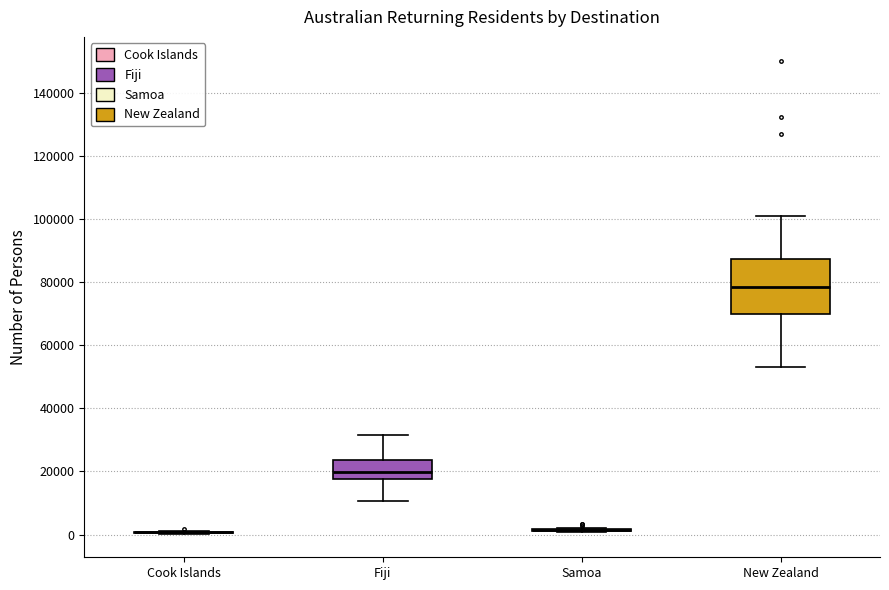

Reading left to right, transcribe this box plot: for each box, give where its median line is, the range the box spans, and where its two whiskers end, as read against the y-axis. The values are not printed on the chart, so give them approximately, as read against the axis.

Cook Islands: box collapsed to a line at 0, whiskers 0 to 2000
Fiji: median 20000, box 18000 to 24000, whiskers 10000 to 32000
Samoa: box collapsed to a line at 2000, whiskers 0 to 2000
New Zealand: median 78000, box 70000 to 88000, whiskers 54000 to 102000